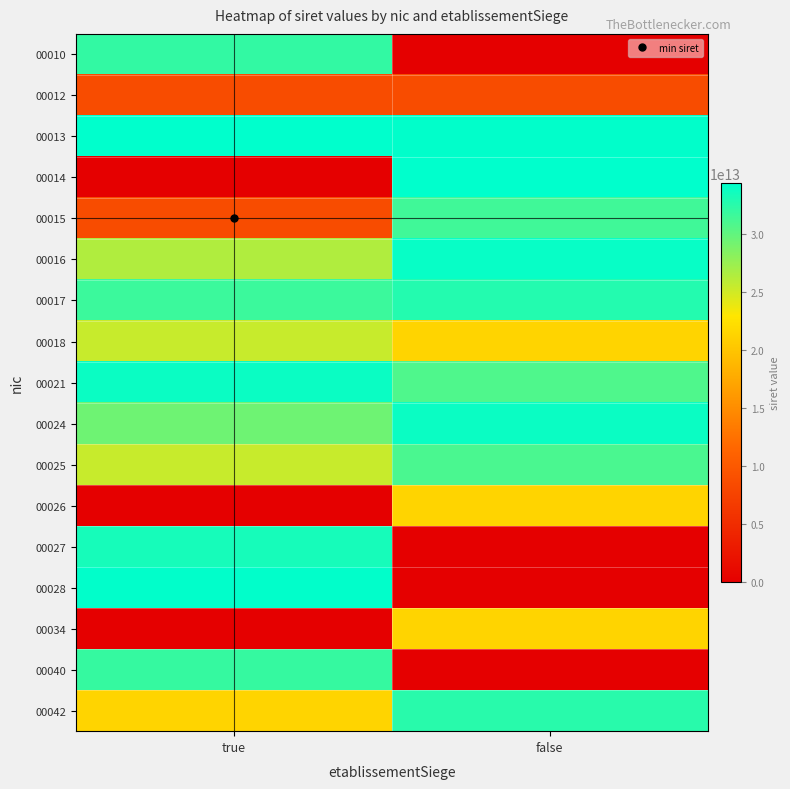

Rank the series at false from highest to lowest value.

00014, 00013, 00016, 00024, 00017, 00042, 00015, 00025, 00021, 00034, 00026, 00018, 00012, 00010, 00027, 00028, 00040